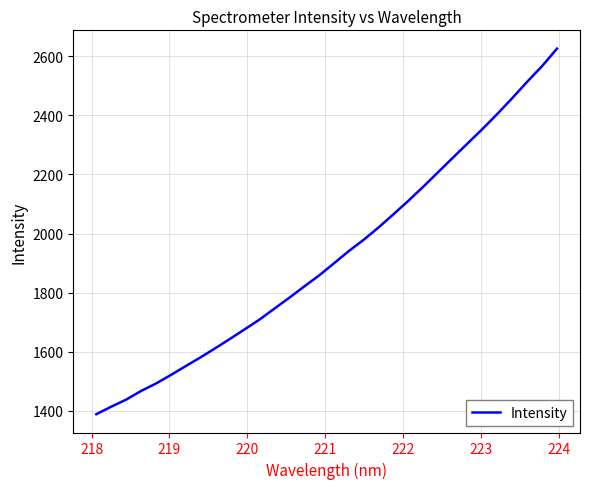

Reading right to left, list all the values displayed in this chart.

2626.2	2567.1	2514.2	2459.3	2405.9	2355.0	2306.1	2257.4	2208.1	2158.8	2111.3	2065.8	2021.2	1979.5	1941.3	1899.8	1858.6	1821.4	1783.4	1746.5	1709.5	1676.3	1643.6	1611.5	1580.4	1550.7	1520.5	1491.8	1466.5	1437.3	1413.5	1388.0